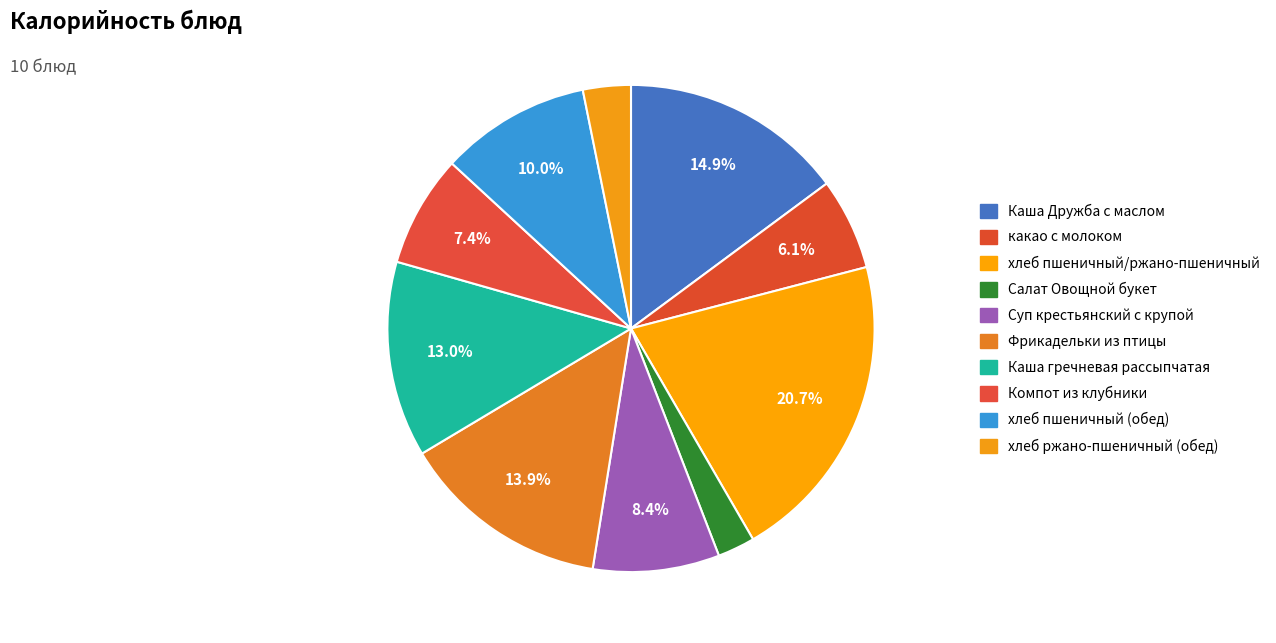

Rank the categories by value from lowest to highest.

Салат Овощной букет, хлеб ржано-пшеничный (обед), какао с молоком, Компот из клубники, Суп крестьянский с крупой, хлеб пшеничный (обед), Каша гречневая рассыпчатая, Фрикадельки из птицы, Каша Дружба с маслом, хлеб пшеничный/ржано-пшеничный